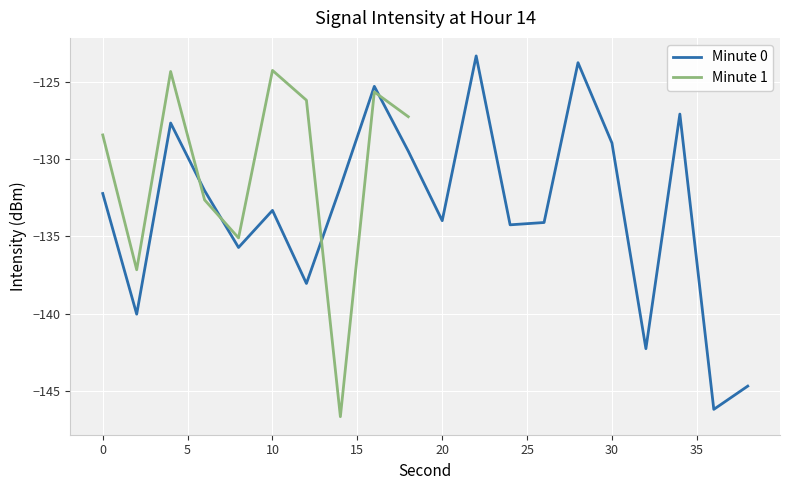

Is it true that Minute 0 equals -174.1 at 30?

False